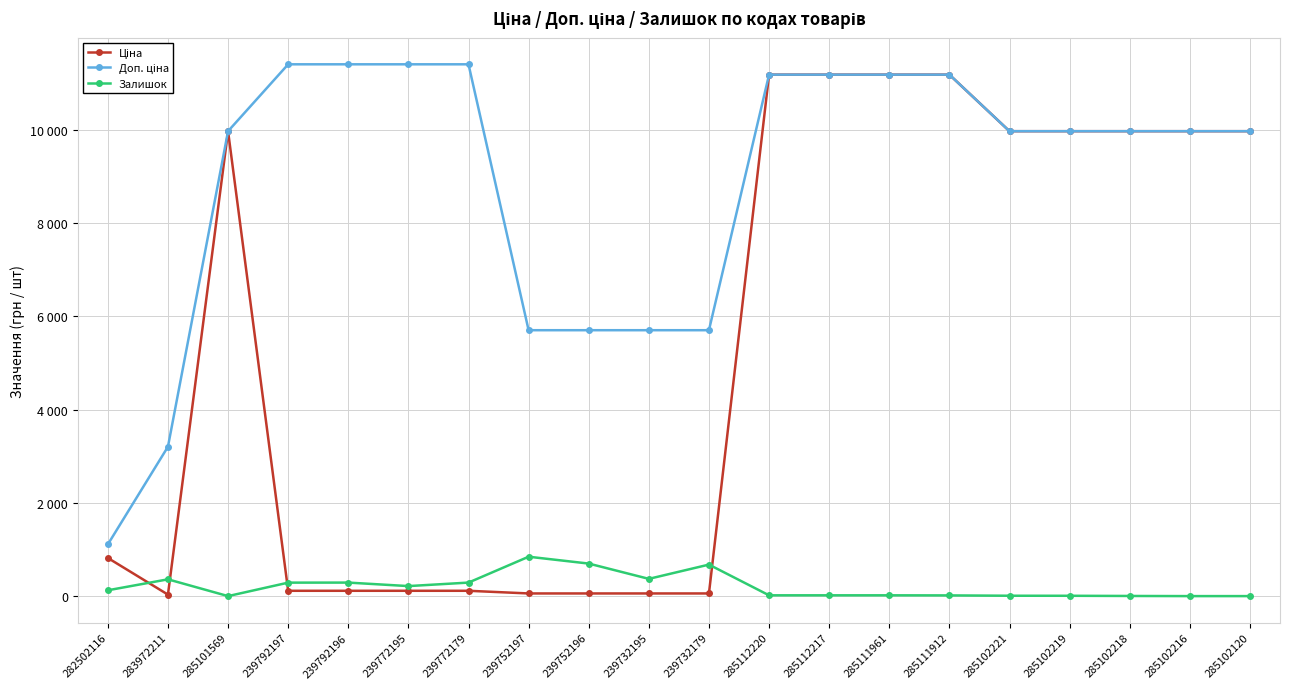

What is the value of the Ціна point at the 12th from the left?

11188.2